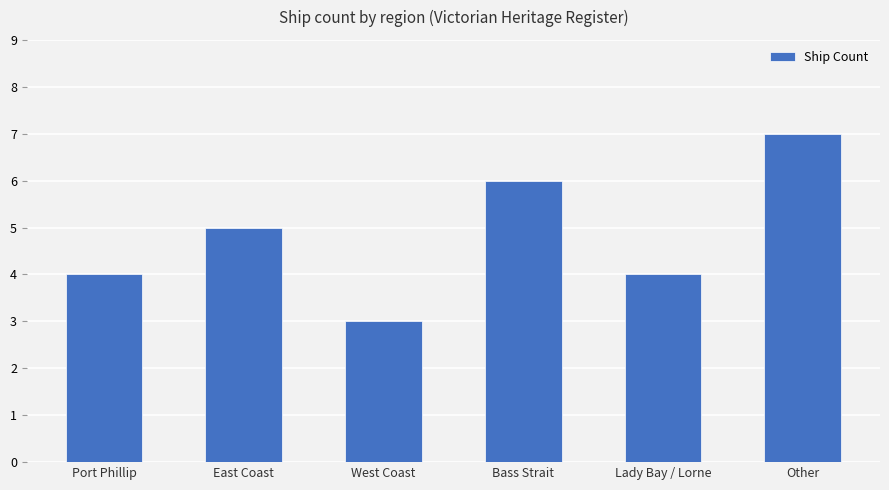

Reading right to left, extract all data points from this chart.

7	4	6	3	5	4